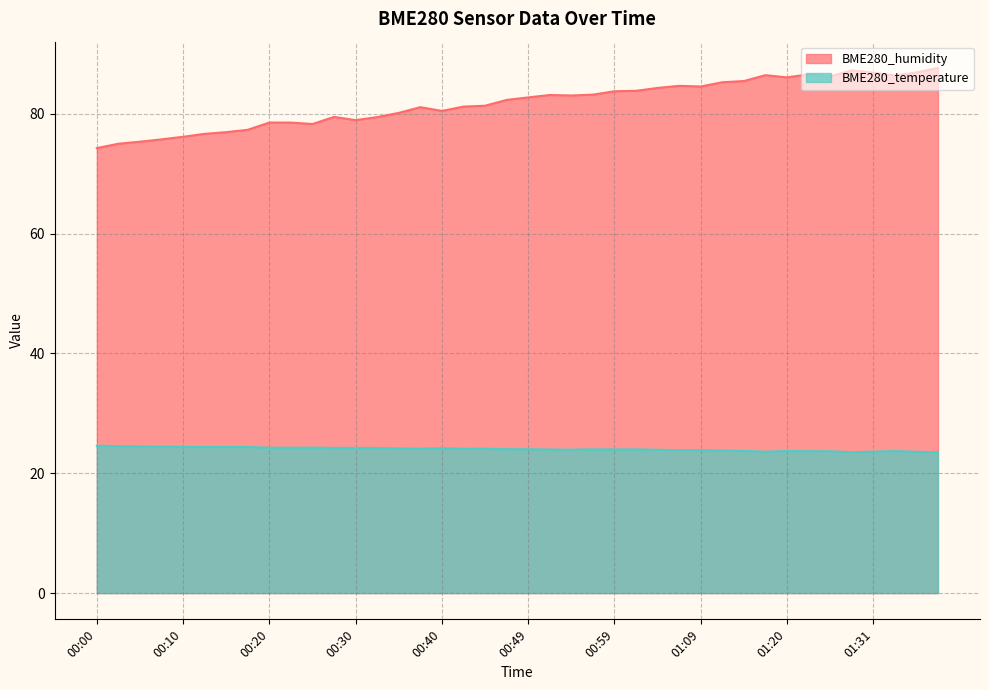

What is the label of the 5th point from the left?

00:10